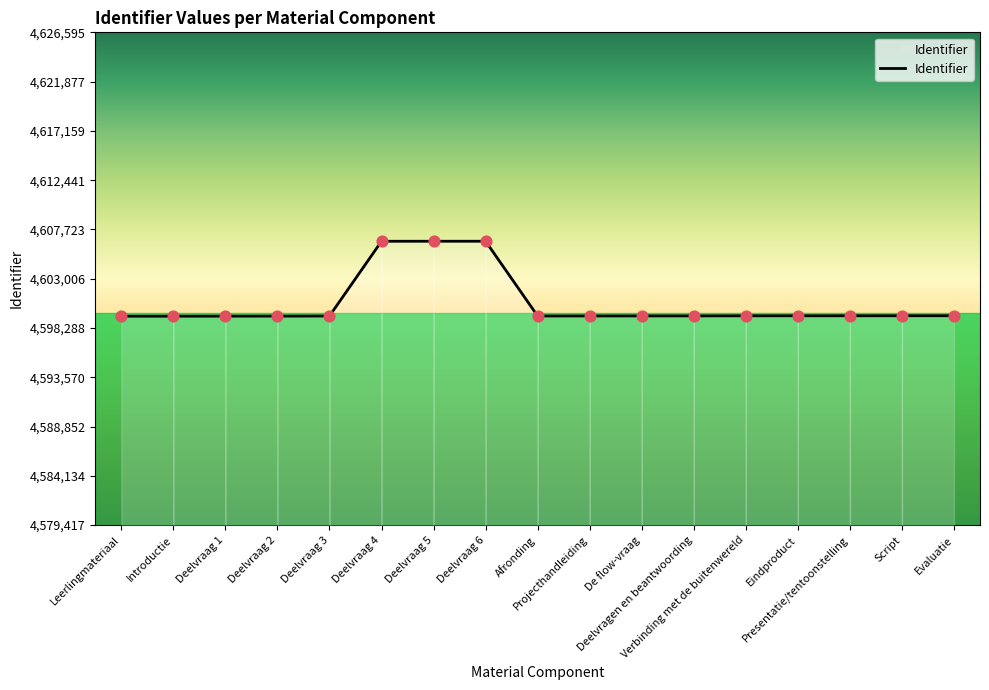

What is the change in value from Deelvraag 5 to Deelvragen en beantwoording?

-7147